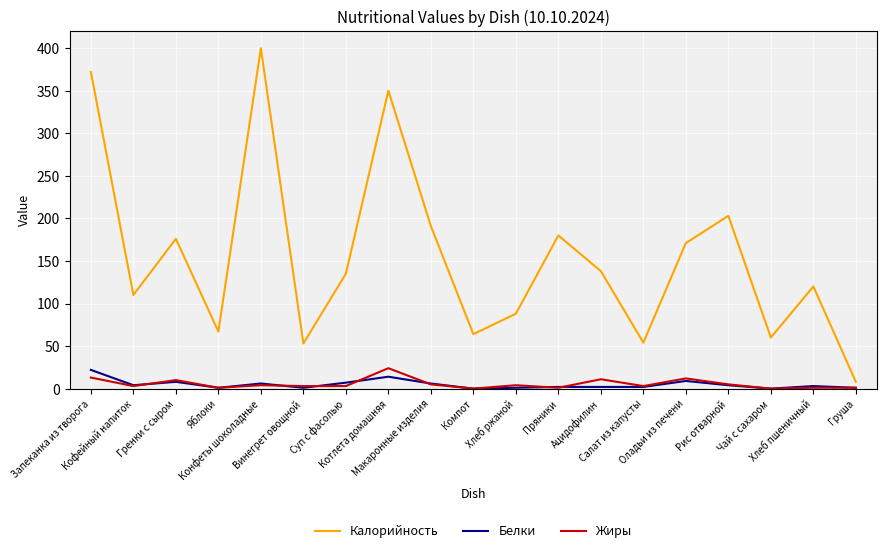

How many series are shown in this chart?

3